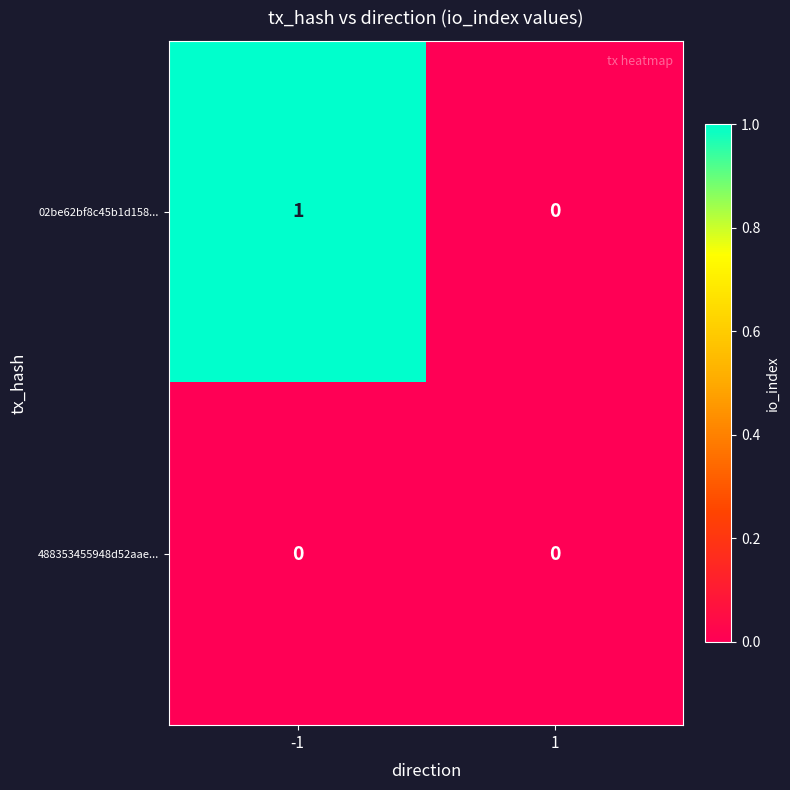

Rank the series at -1 from lowest to highest value.

488353455948d52aae..., 02be62bf8c45b1d158...